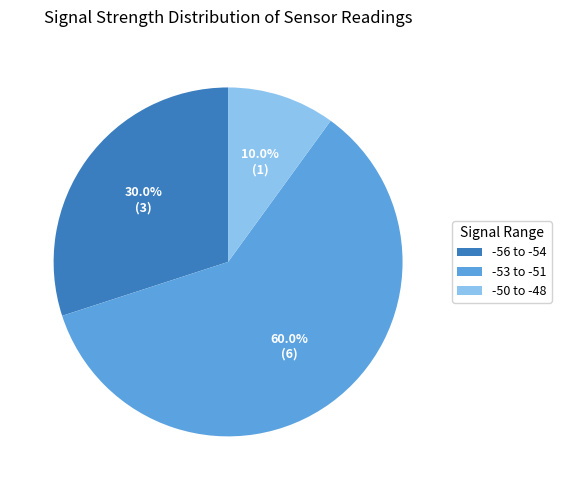

Approximately how many times larger is the value at -53 to -51 compared to -50 to -48?

6.0